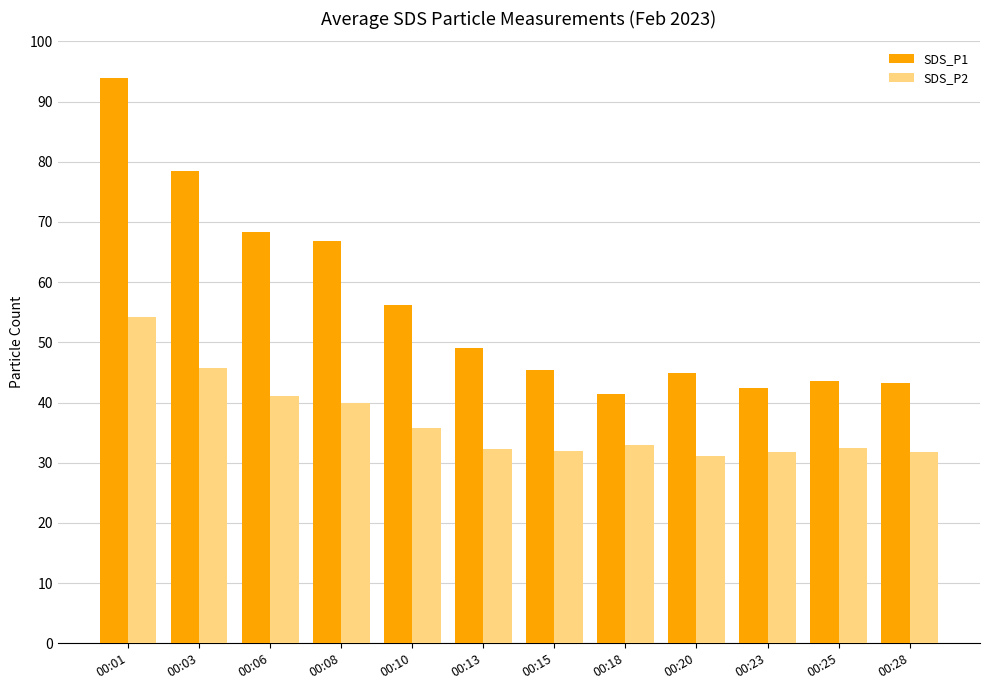

At which category is the sum across all series the highest?

00:01